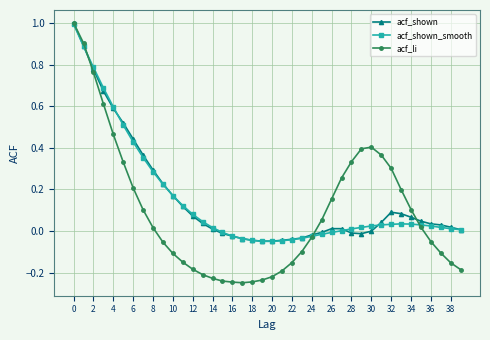

What is the maximum value shown in the chart?

1.0